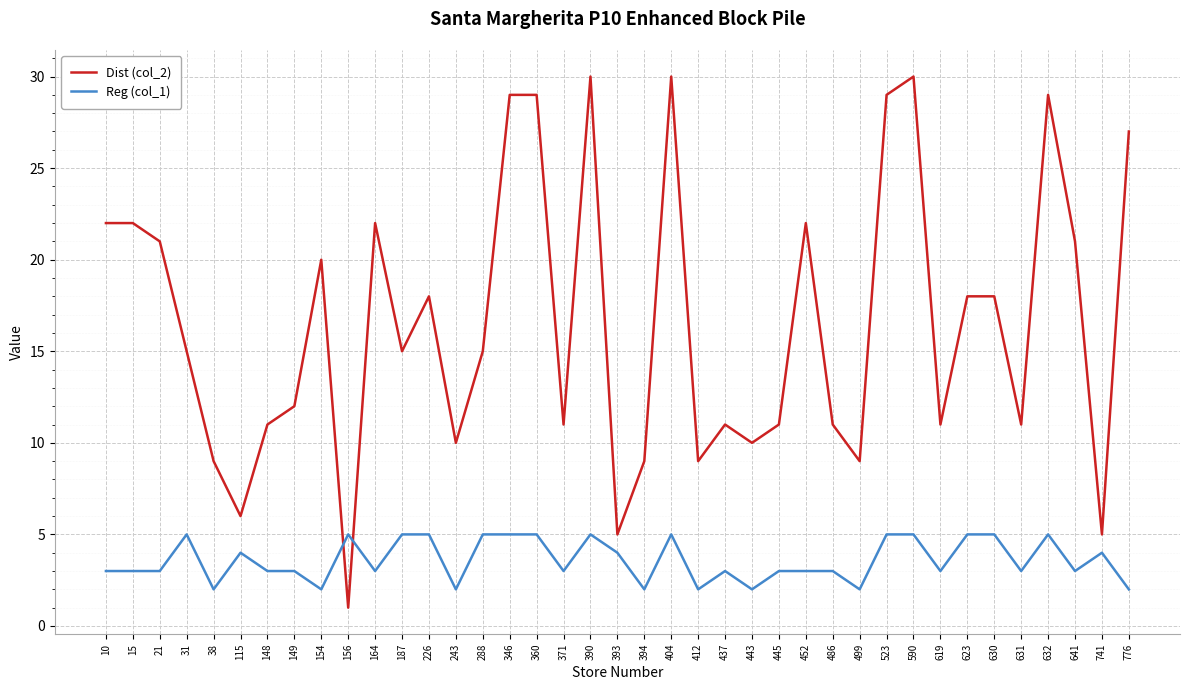

What is the maximum value shown in the chart?

30